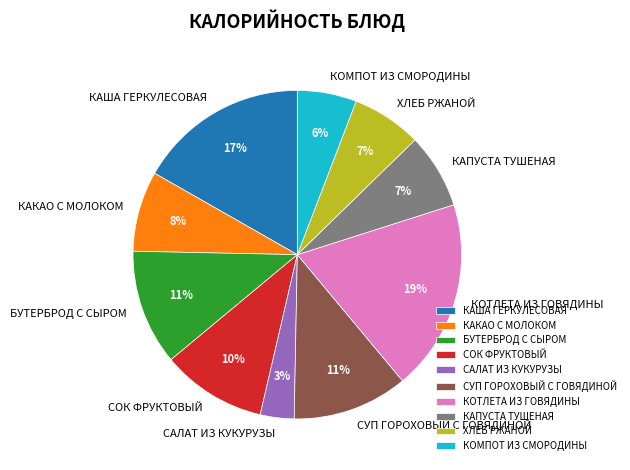

To the nearest percent, what is the difference between the БУТЕРБРОД С СЫРОМ and САЛАТ ИЗ КУКУРУЗЫ slice percentages?

8%